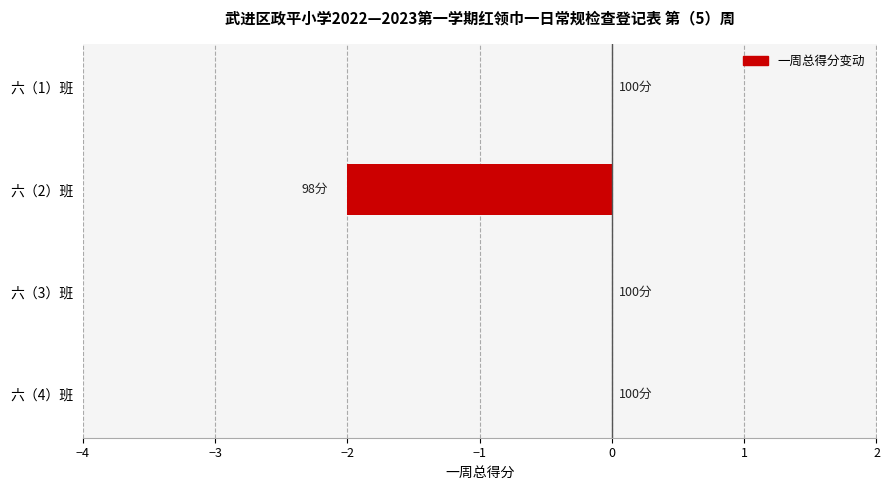

Reading top to bottom, list all the values displayed in this chart.

六（1）班=0	六（2）班=-2	六（3）班=0	六（4）班=0